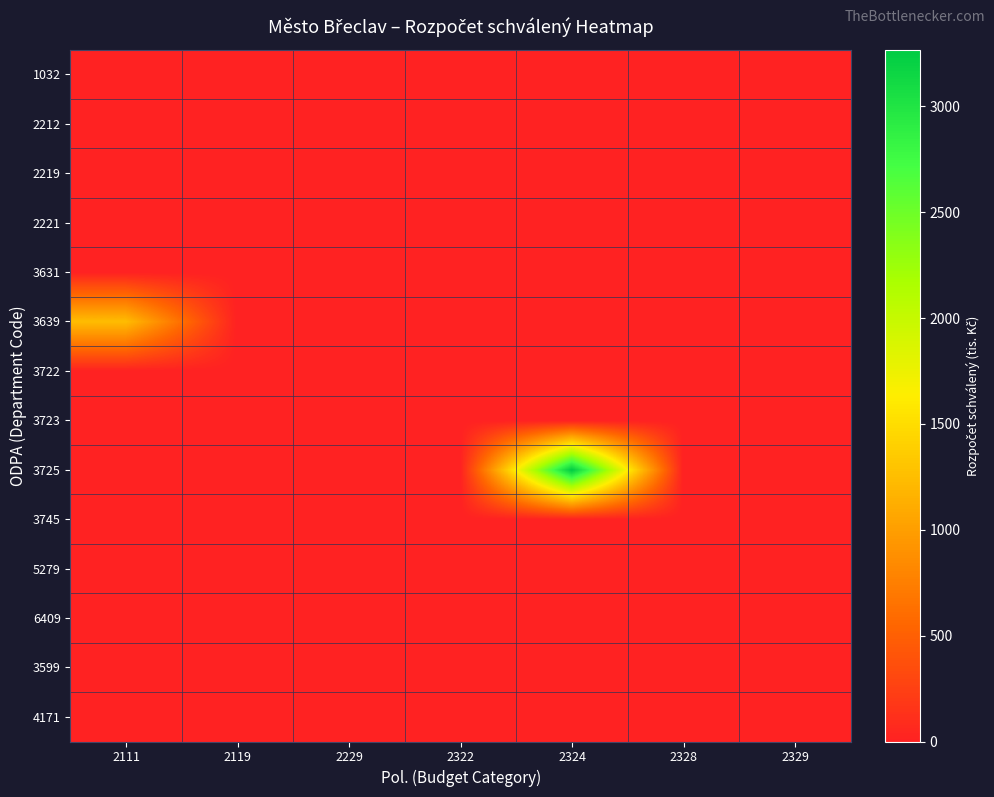

Reading left to right, extract all data points from this chart.

1032: 2111=0	2119=0	2229=0	2322=0	2324=0	2328=0	2329=0
2212: 2111=0	2119=0	2229=0	2322=0	2324=0	2328=0	2329=0
2219: 2111=0	2119=0	2229=0	2322=0	2324=0	2328=0	2329=0
2221: 2111=0	2119=0	2229=0	2322=0	2324=0	2328=0	2329=0
3631: 2111=0	2119=0	2229=0	2322=0	2324=0	2328=0	2329=0
3639: 2111=1243	2119=0	2229=0	2322=0	2324=0	2328=0	2329=0
3722: 2111=0	2119=0	2229=0	2322=0	2324=0	2328=0	2329=0
3723: 2111=0	2119=0	2229=0	2322=0	2324=0	2328=0	2329=0
3725: 2111=0	2119=0	2229=0	2322=0	2324=3268	2328=0	2329=0
3745: 2111=0	2119=0	2229=0	2322=0	2324=0	2328=0	2329=0
5279: 2111=0	2119=0	2229=0	2322=0	2324=0	2328=0	2329=0
6409: 2111=0	2119=0	2229=0	2322=0	2324=0	2328=0	2329=0
3599: 2111=0	2119=0	2229=0	2322=0	2324=5	2328=0	2329=0
4171: 2111=0	2119=0	2229=0	2322=0	2324=0	2328=0	2329=0